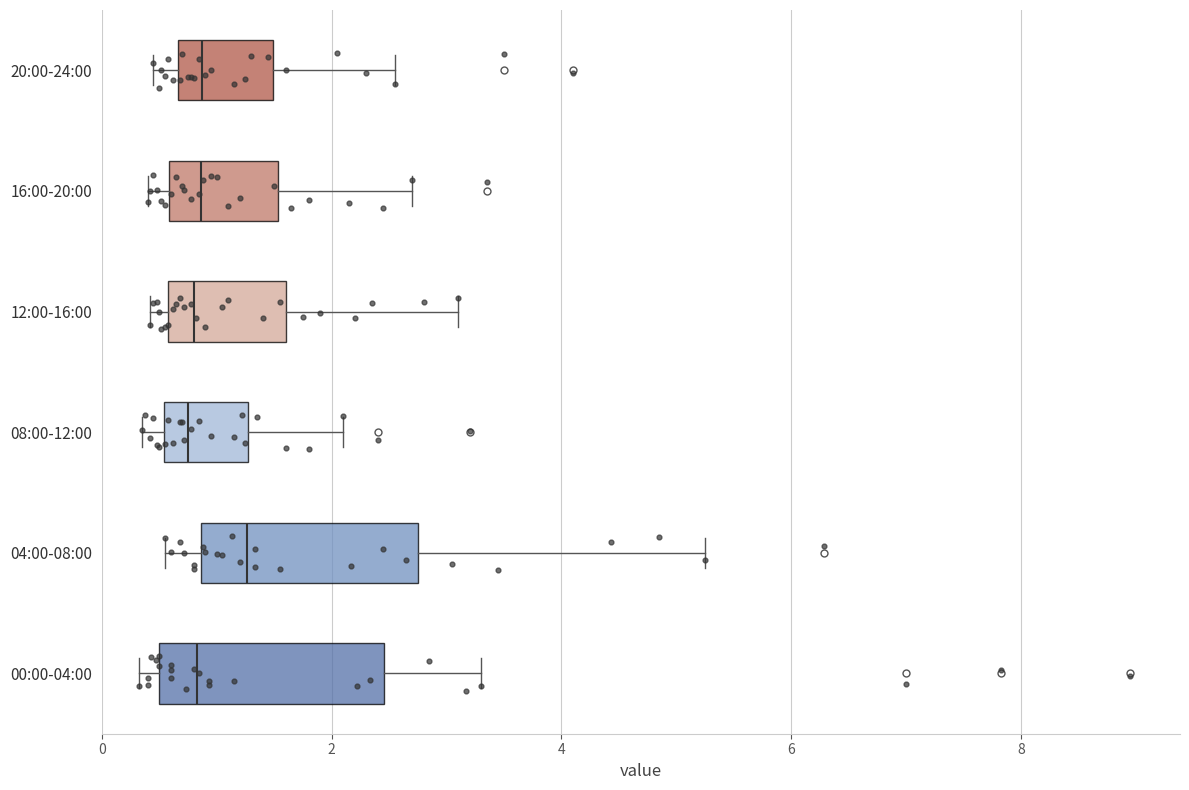

Reading bottom to top, read every box against the x-axis: the position of its median line, the range the box covers, and the ends of its whiskers. The values are not printed on the chart, so give them approximately, as read against the axis.

00:00-04:00: median 0.8, box 0.6 to 2.4, whiskers 0.4 to 3.4
04:00-08:00: median 1.2, box 0.8 to 2.8, whiskers 0.6 to 5.2
08:00-12:00: median 0.8, box 0.6 to 1.2, whiskers 0.4 to 2.2
12:00-16:00: median 0.8, box 0.6 to 1.6, whiskers 0.4 to 3.2
16:00-20:00: median 0.8, box 0.6 to 1.6, whiskers 0.4 to 2.8
20:00-24:00: median 0.8, box 0.6 to 1.4, whiskers 0.4 to 2.6